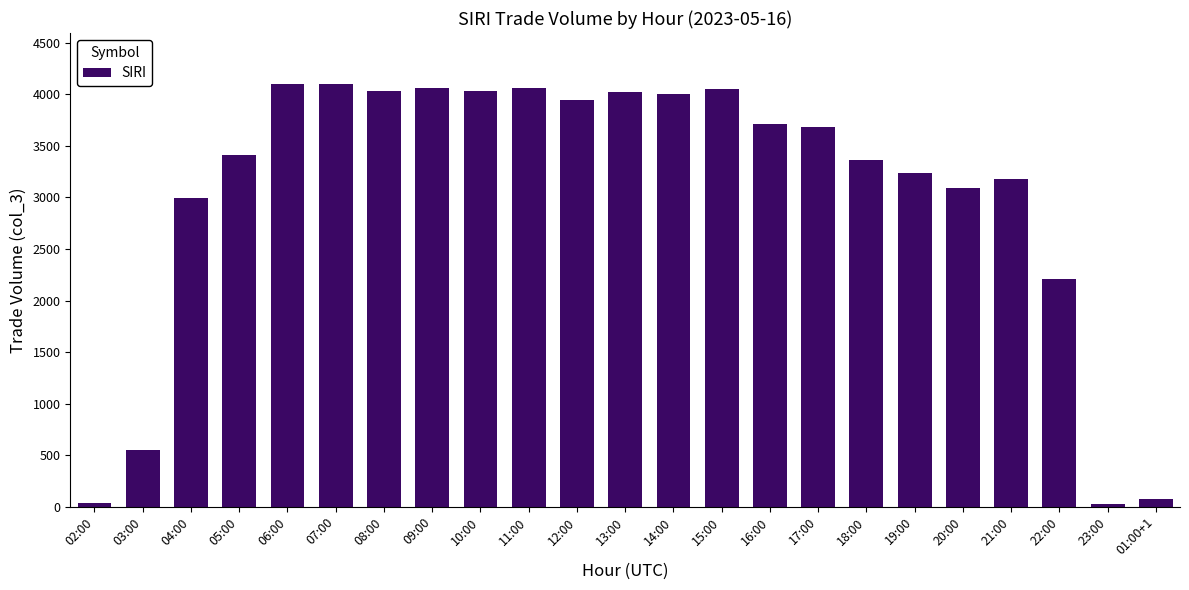

What is the approximate value at 20:00?

3091